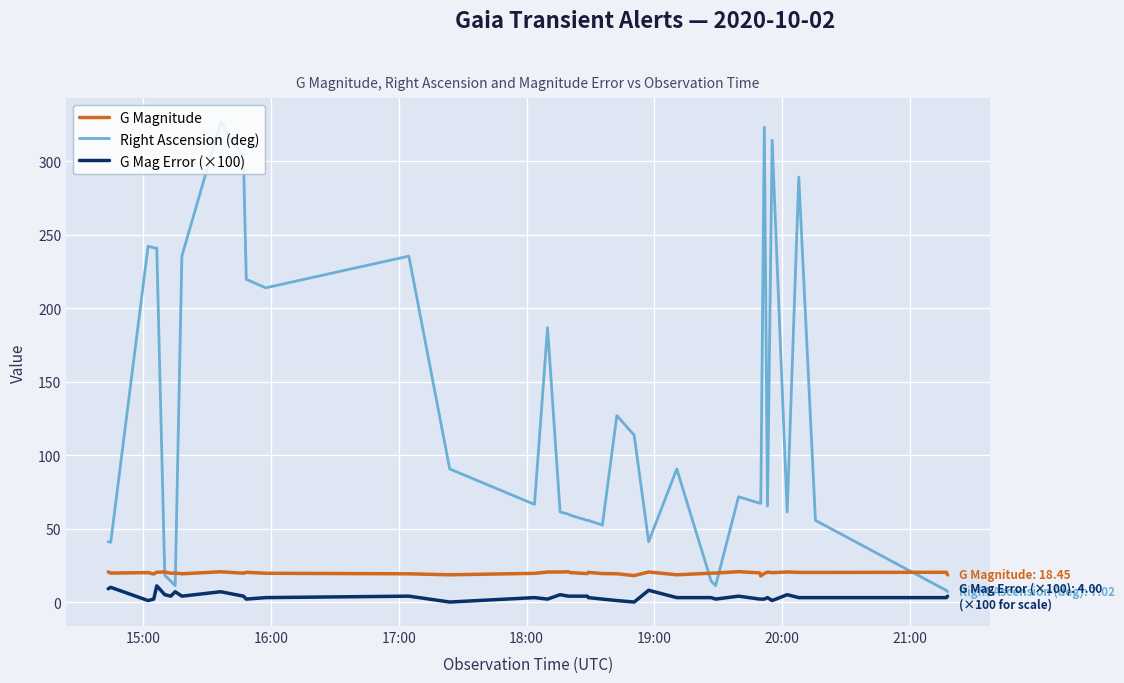

True or false: G Mag Error (×100) and G Magnitude intersect in this chart.

False